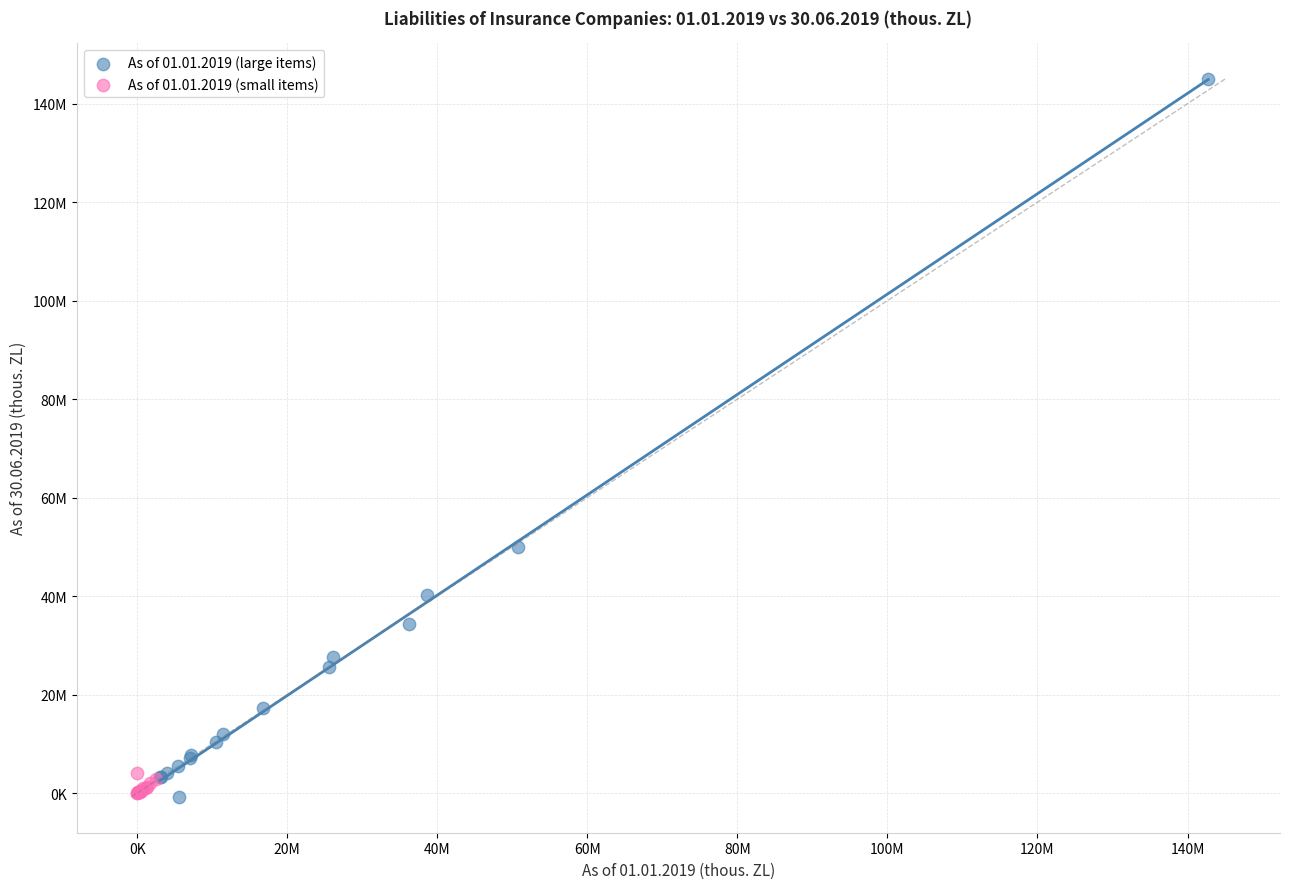

Which series reaches the maximum Y coordinate?

As of 01.01.2019 (large items)